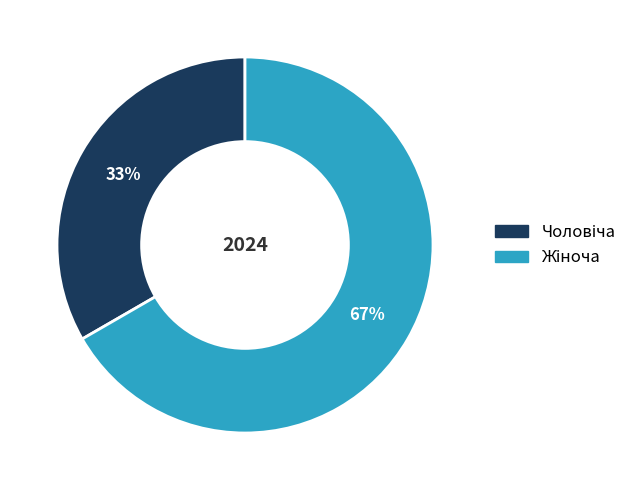

To the nearest percent, what is the average slice percentage?

50%